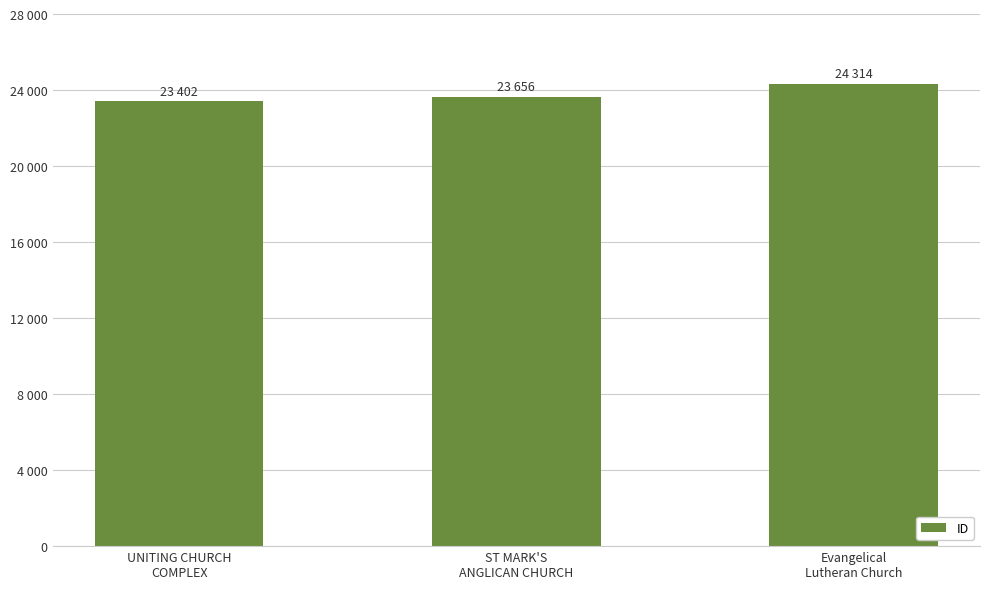

What is the sum of the values at UNITING CHURCH
COMPLEX and Evangelical
Lutheran Church?

47716